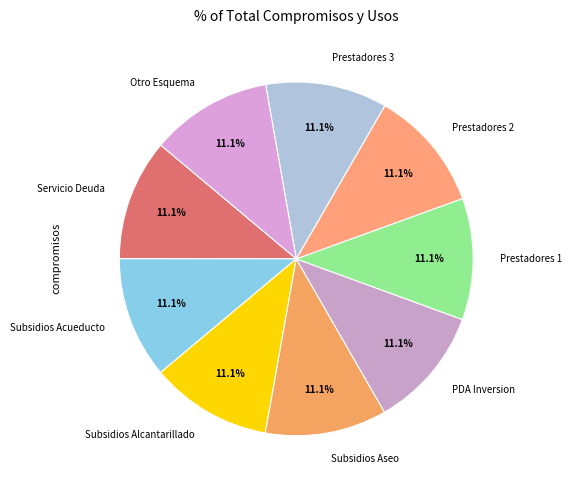

Does Servicio Deuda account for over 50% of the chart?

No